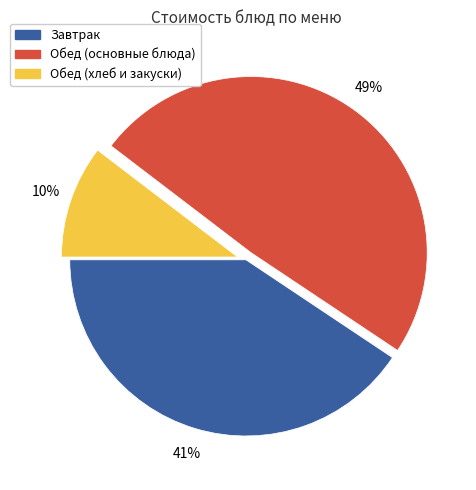

Is there any slice that represents more than half of the pie?

No